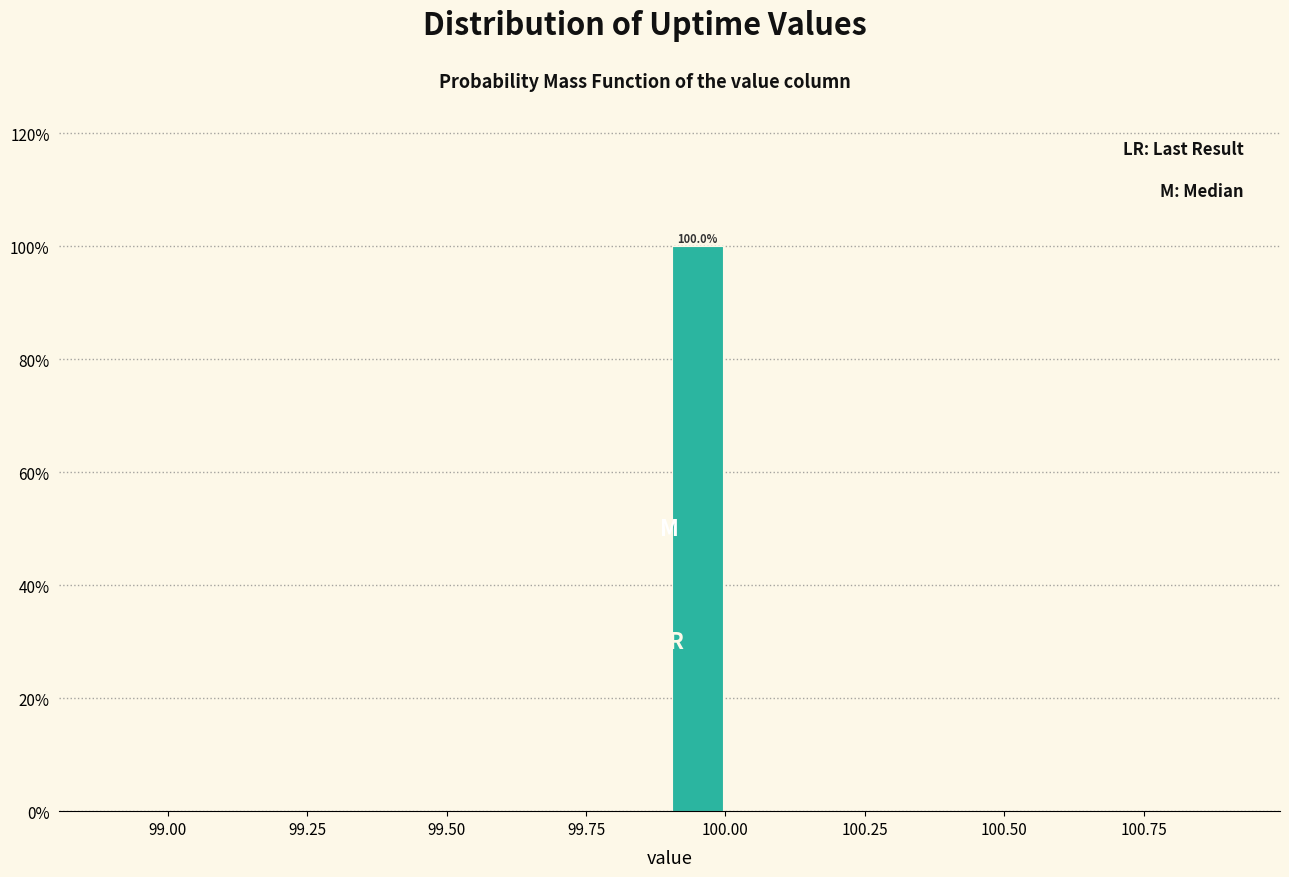

Around what value on the x-axis is the tallest bar? Give the approximate position of its centre, as read against the axis.

99.95